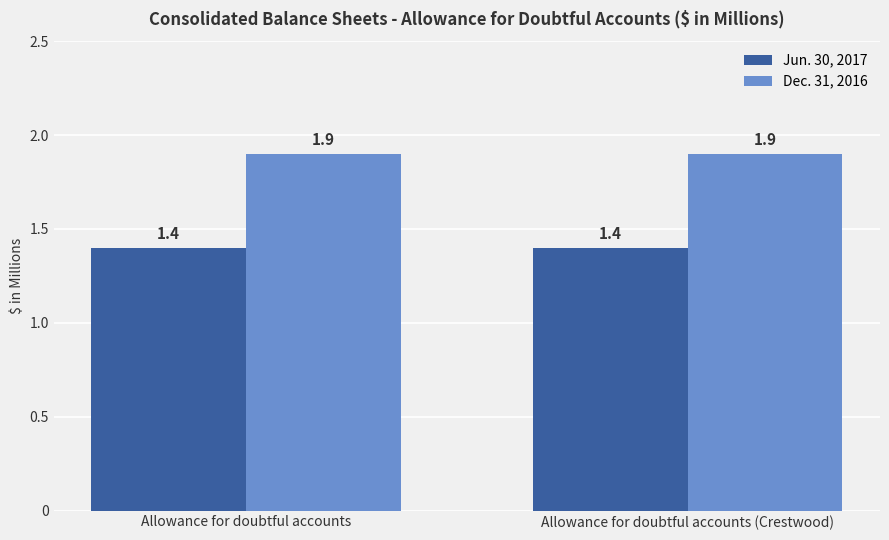

What is the minimum value shown in the chart?

1.4